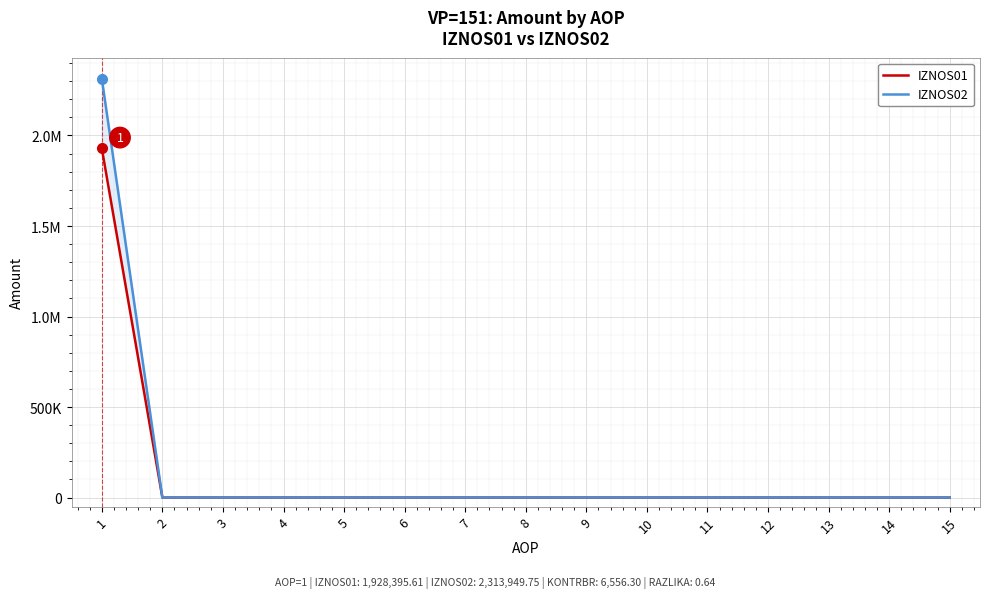

Is the value of IZNOS01 at 8 greater than the value of IZNOS02 at 3?

No